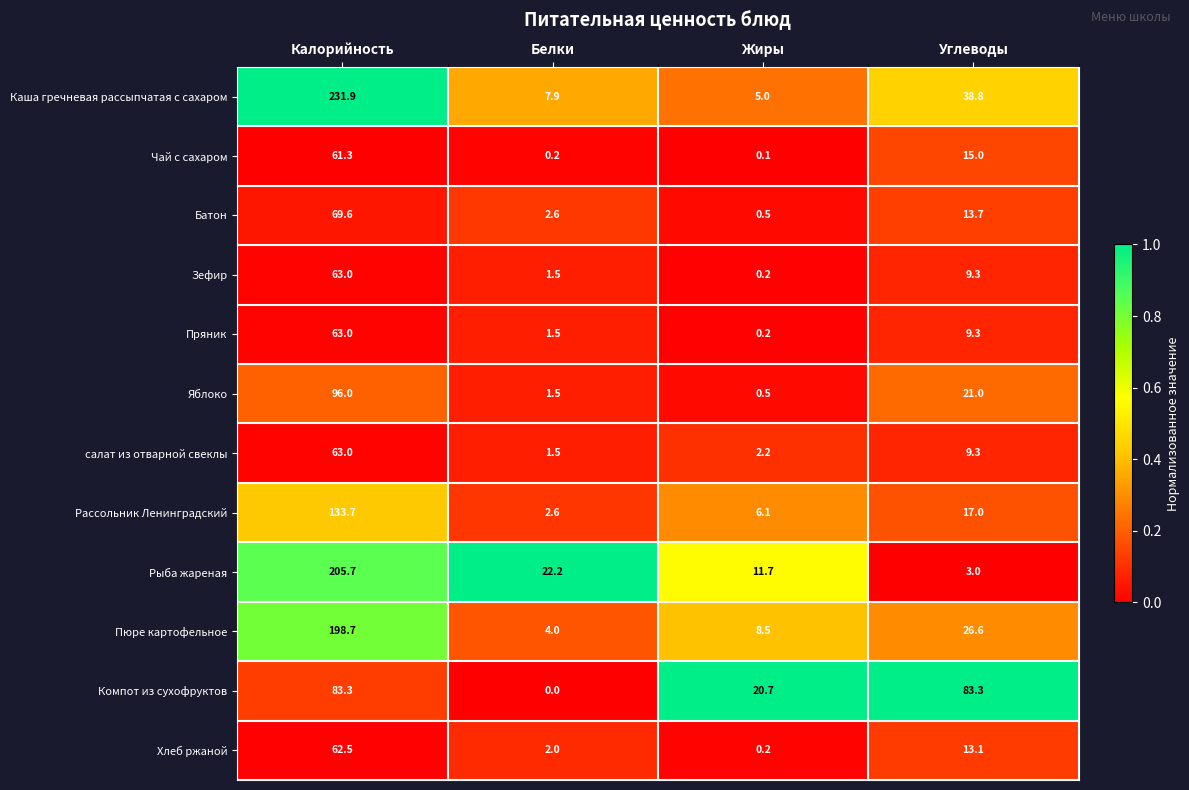

Which series changed the most between Калорийность and Углеводы?

Рыба жареная